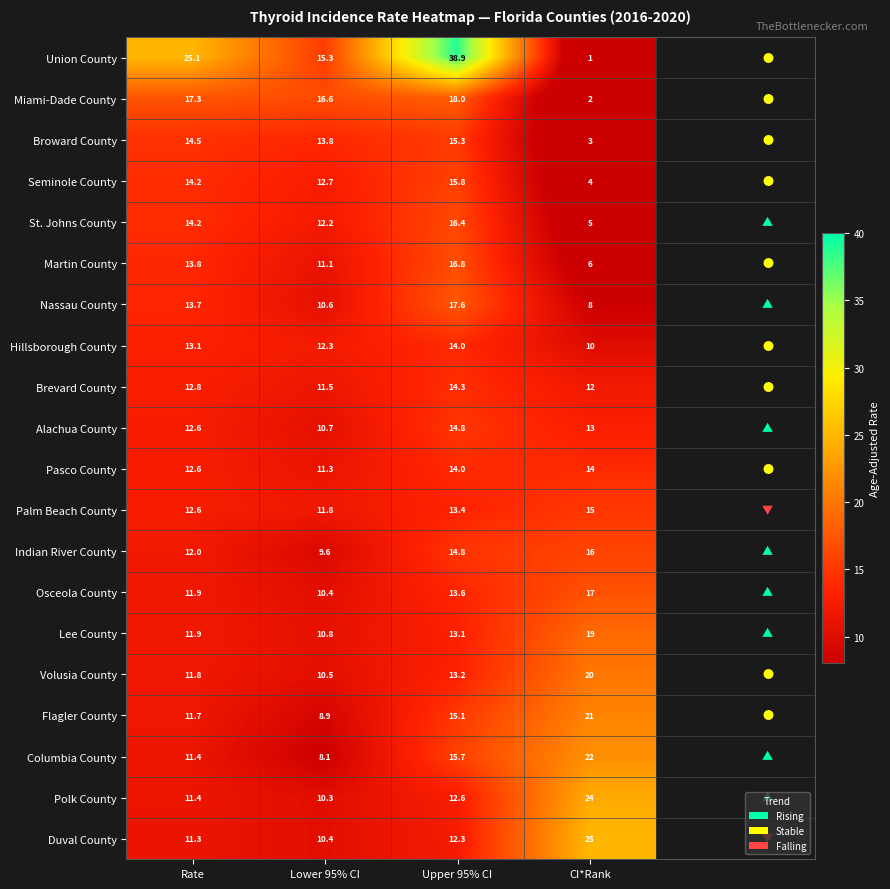

List the labels in order of Martin County value, smallest first.

CI*Rank, Lower 95% CI, Rate, Upper 95% CI